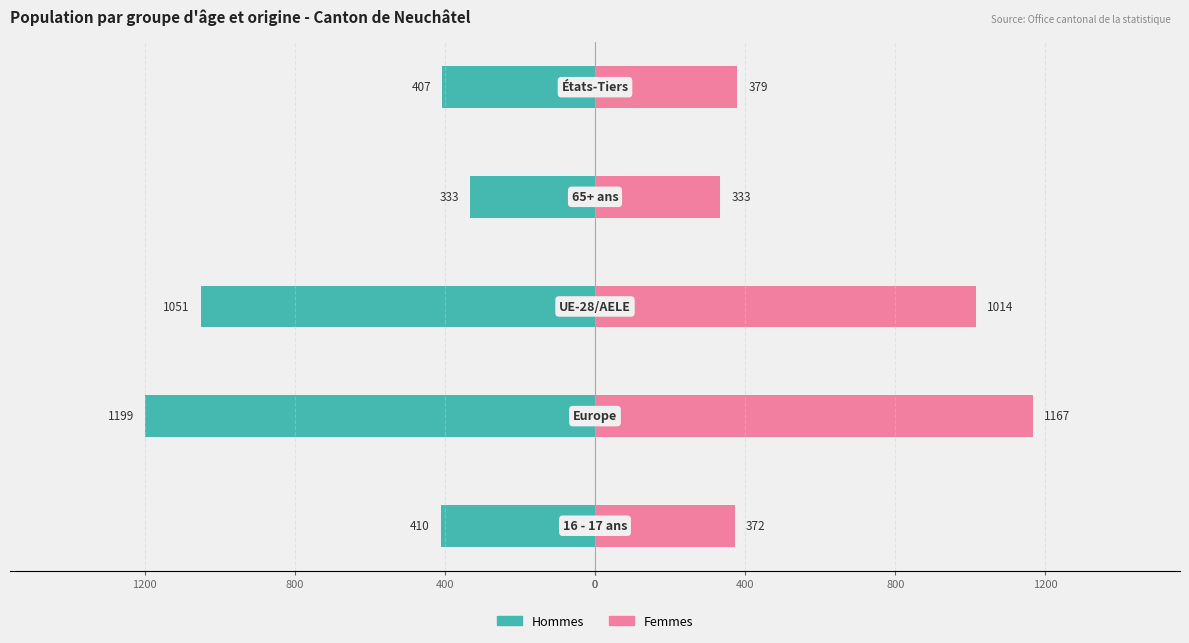

Count the number of data series in this chart.

2